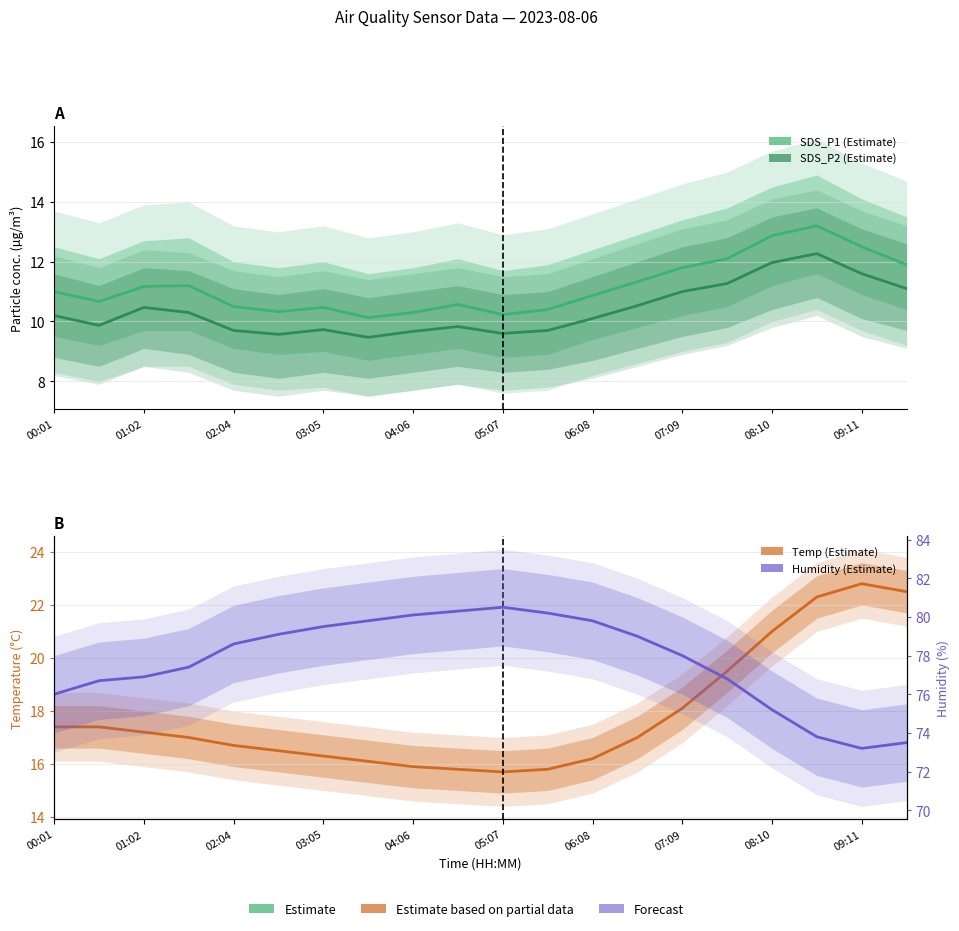

What is the total value across all series at 13?

117.9